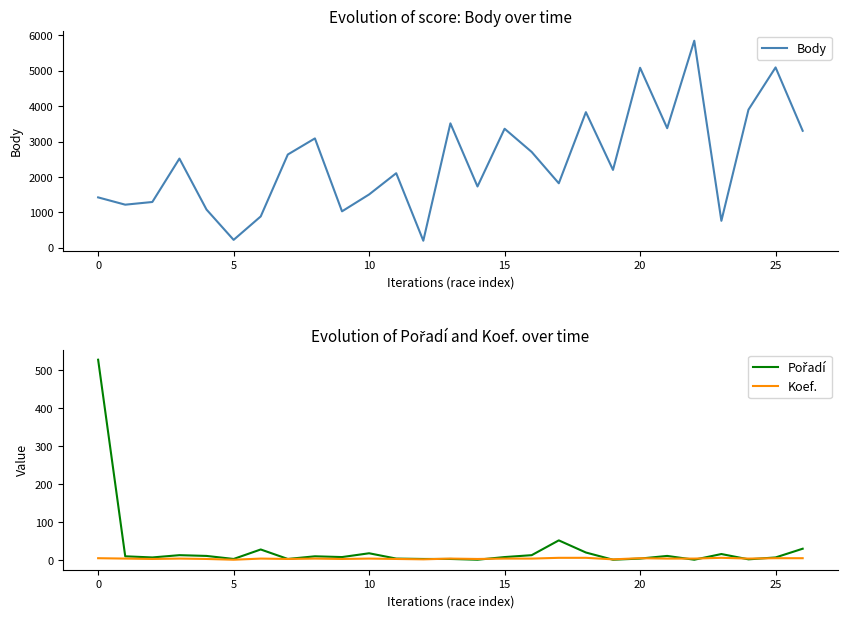

True or false: Body and Koef. cross at least once.

False